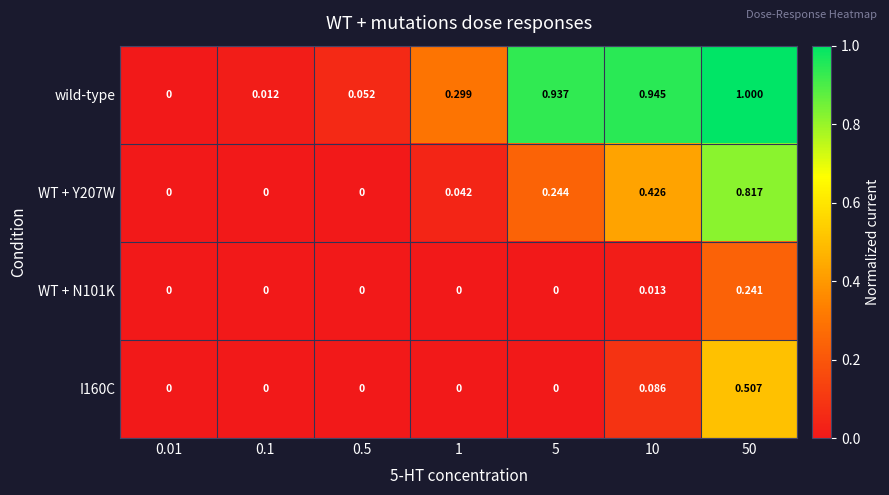

Which series has the largest total across all categories?

wild-type